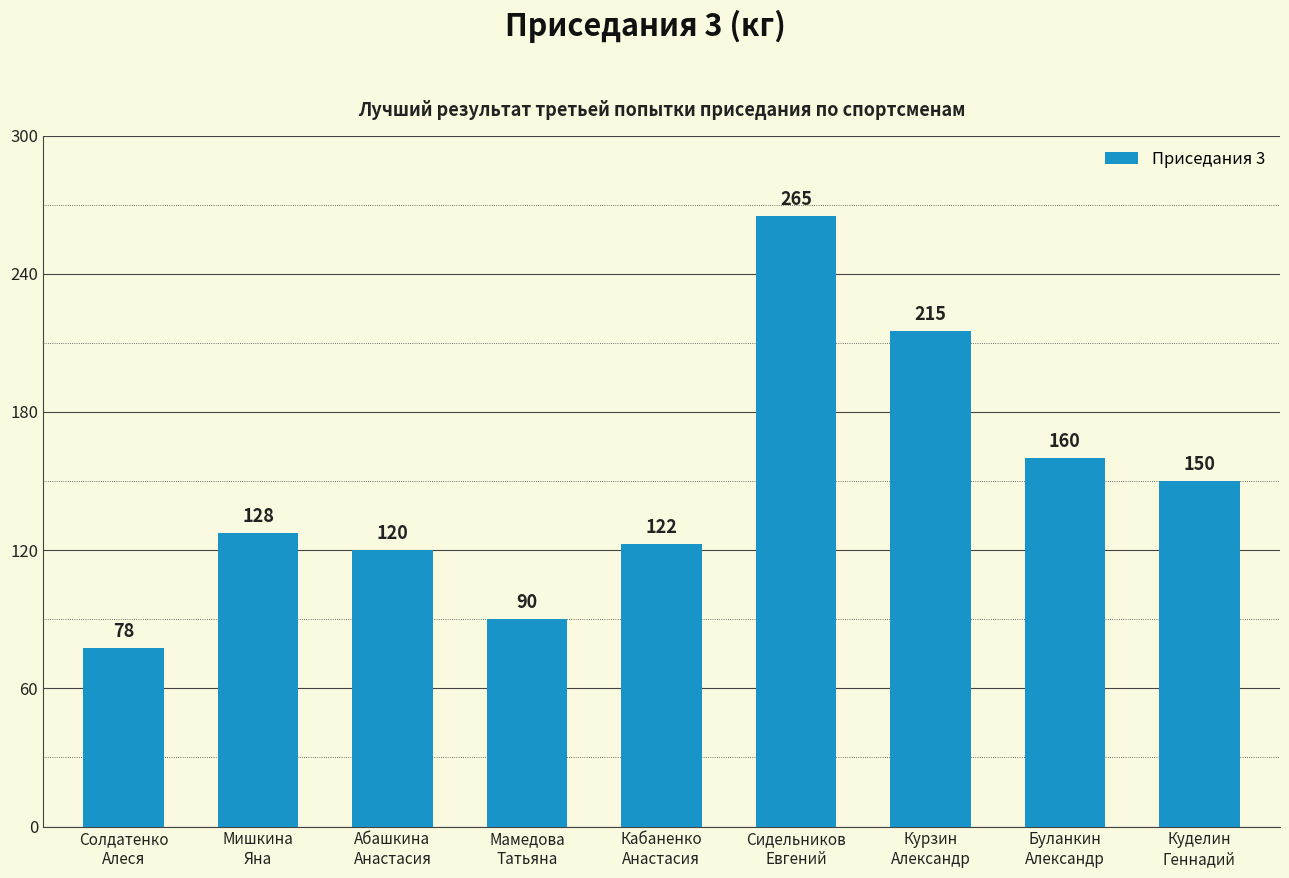

Is it true that the value at Мишкина
Яна is 127.5?

True